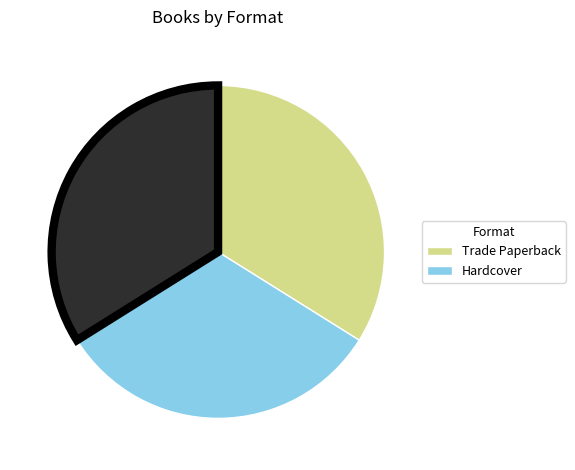

Is there a majority slice in this chart?

No